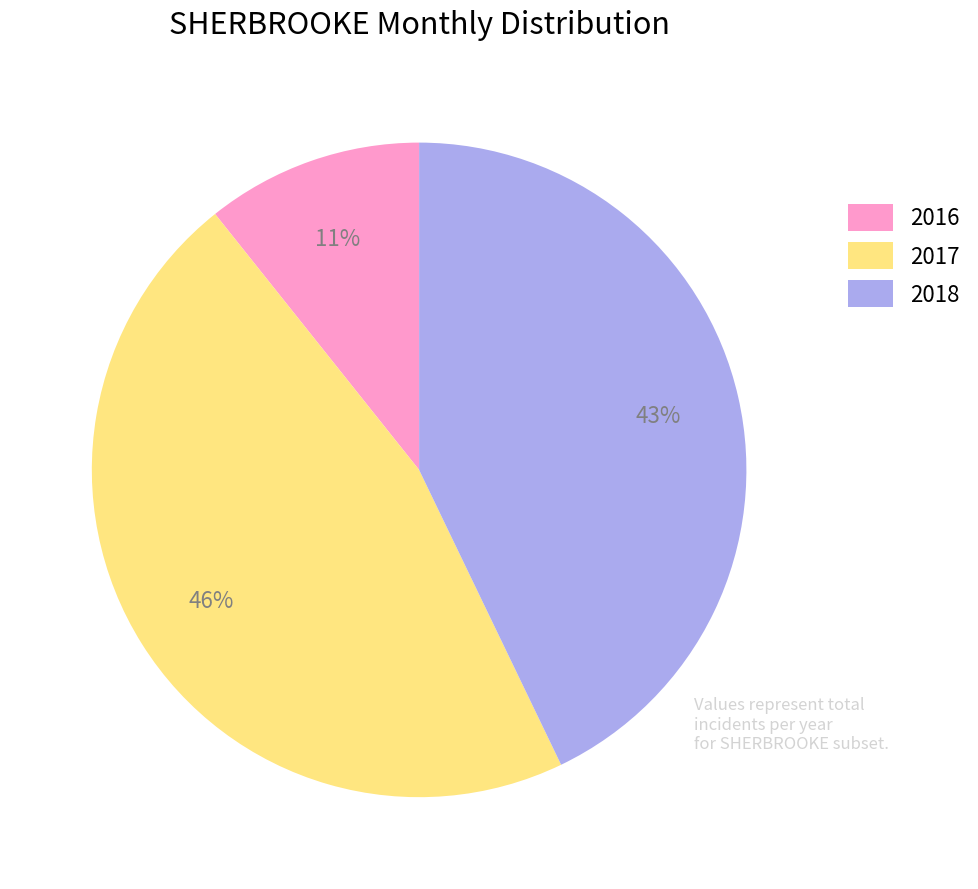

Rank the categories by value from highest to lowest.

2017, 2018, 2016